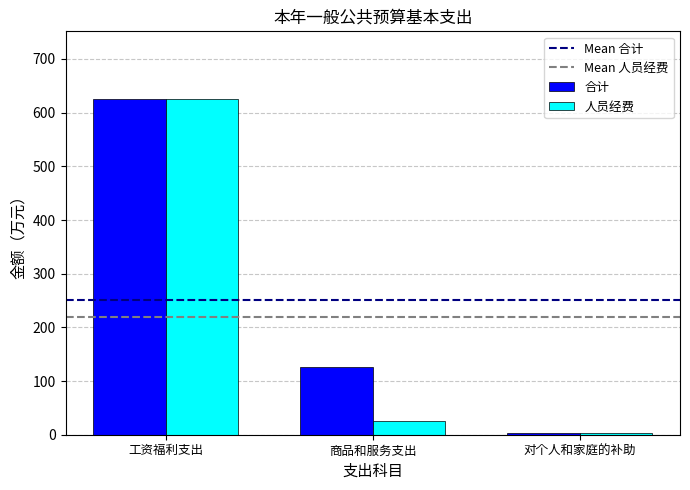

What is the value of the 合计 bar at the 3rd from the left?

3.1